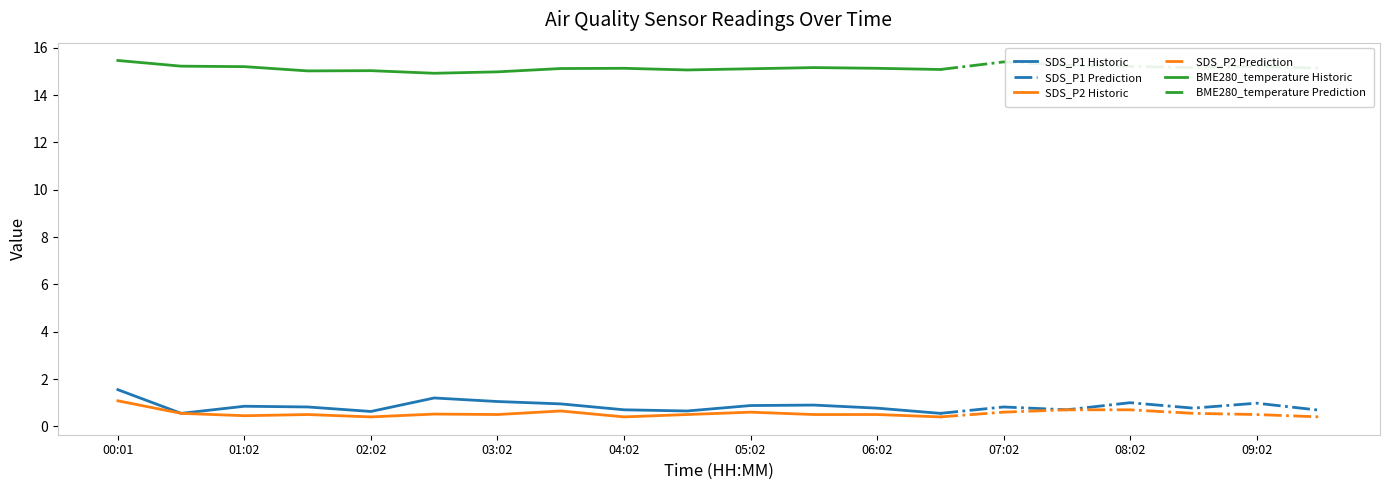

What is the greatest value displayed?

15.5